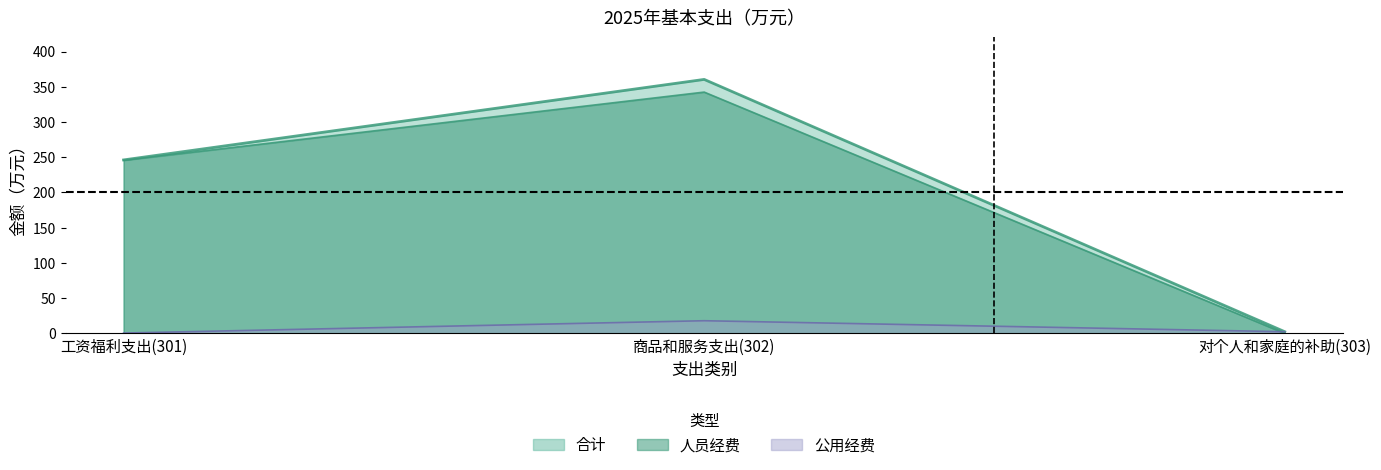

At which category does the chart reach its peak across all series?

商品和服务支出(302)